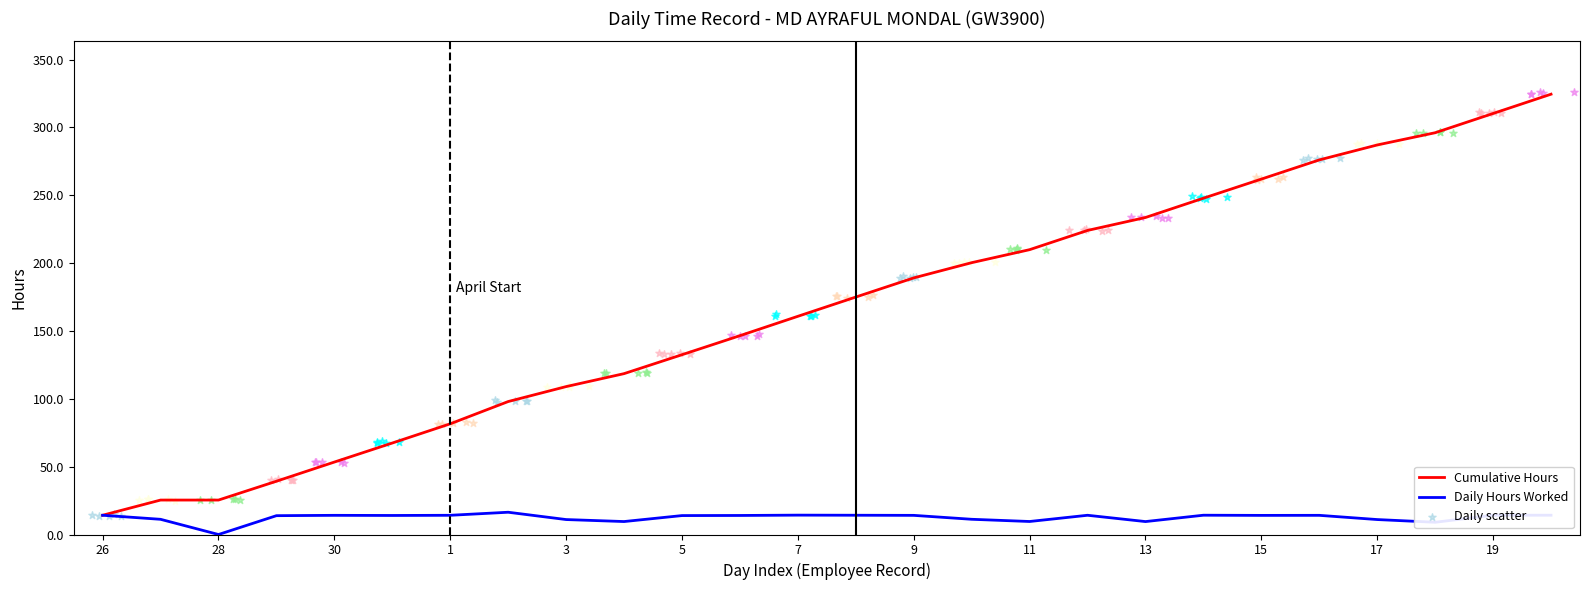

What is the highest value of the Cumulative Hours series?

324.6